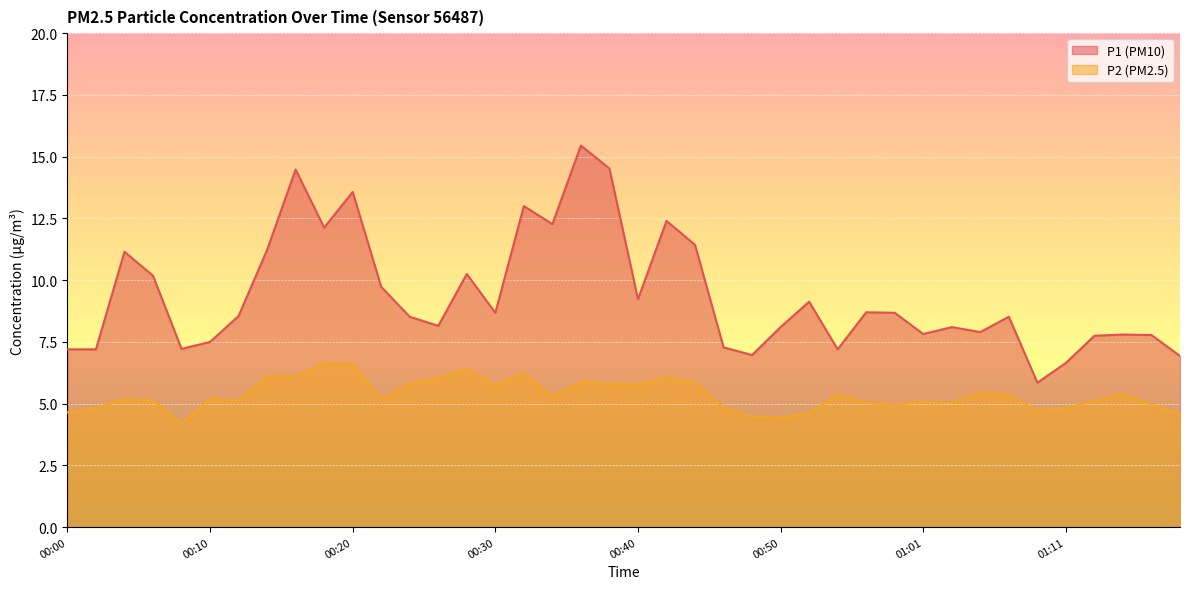

Reading left to right, extract all data points from this chart.

P1: 7.2	7.2	11.2	10.2	7.2	7.5	8.6	11.2	14.5	12.1	13.6	9.7	8.5	8.2	10.2	8.7	13.0	12.3	15.4	14.5	9.2	12.4	11.4	7.3	7.0	8.1	9.1	7.2	8.7	8.7	7.8	8.1	7.9	8.5	5.8	6.7	7.8	7.8	7.8	6.9
P2: 4.7	4.8	5.2	5.1	4.2	5.2	5.1	6.1	6.1	6.6	6.6	5.2	5.8	6.0	6.4	5.8	6.2	5.3	5.9	5.8	5.8	6.1	5.8	4.8	4.5	4.5	4.6	5.4	5.0	5.0	5.1	5.0	5.5	5.3	4.7	4.8	5.1	5.4	5.0	4.6